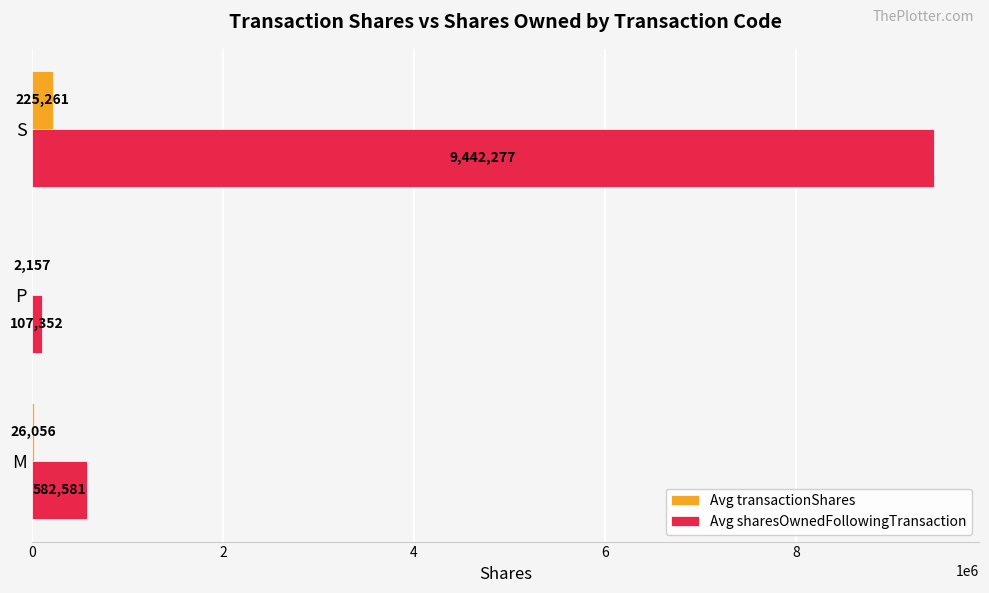

The Avg sharesOwnedFollowingTransaction series shows 582580.8 at M. True or false?

True